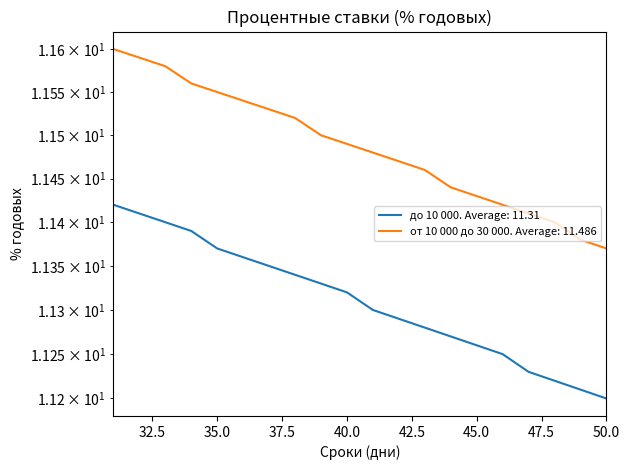

How many lines are shown in the chart?

2